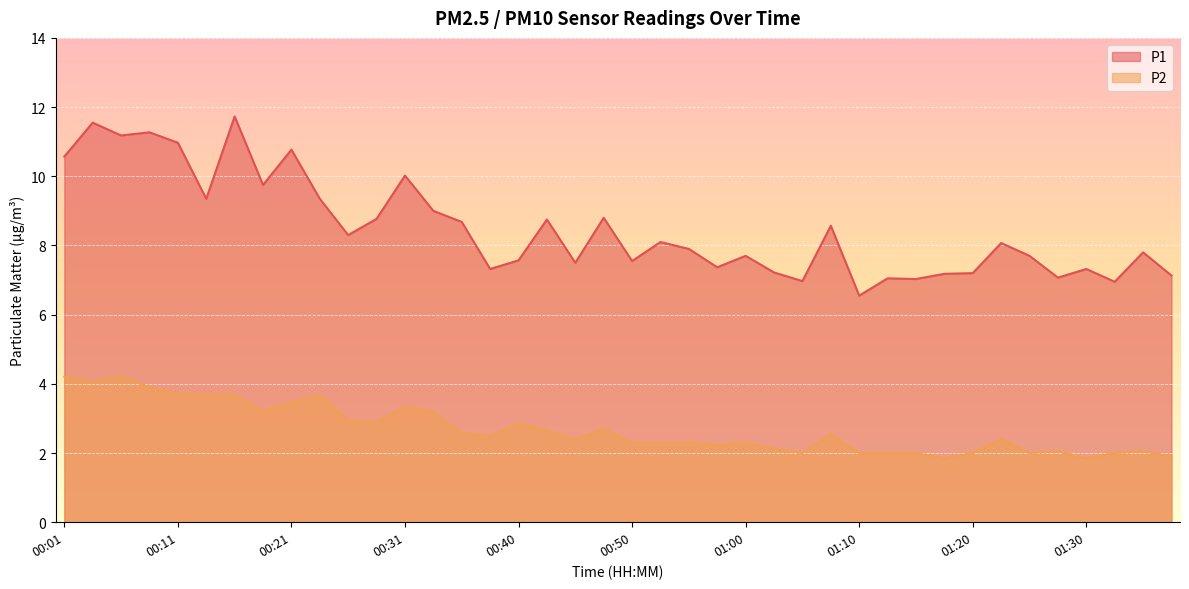

The P1 series shows 8.1 at 01:22. True or false?

True